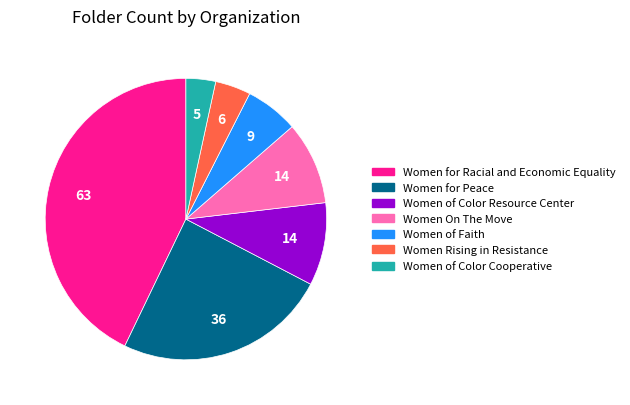

What is the smallest slice in the pie chart?

Women of Color Cooperative